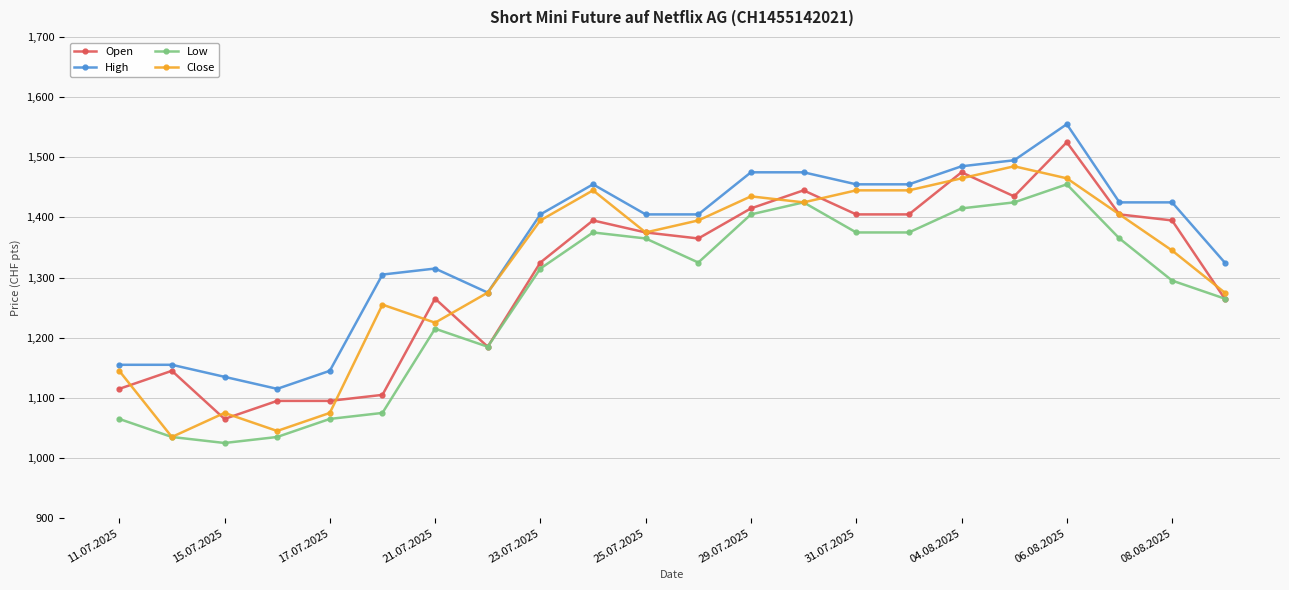

True or false: Low has more than 1 interior local peaks.

True